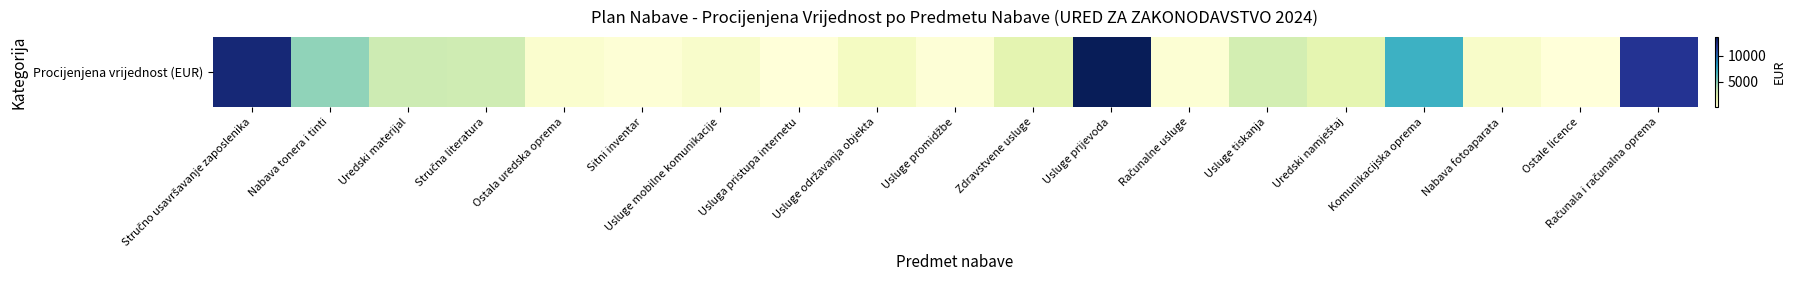

Reading right to left, transcribe all the data shown in this chart.

Računala i računalna oprema=11927	Ostale licence=159	Nabava fotoaparata=785	Komunikacijska oprema=7060	Uredski namještaj=2123	Usluge tiskanja=2946	Računalne usluge=331	Usluge prijevoda=13592	Zdravstvene usluge=2166	Usluge promidžbe=265	Usluge održavanja objekta=1061	Usluga pristupa internetu=108	Usluge mobilne komunikacije=700	Sitni inventar=318	Ostala uredska oprema=530	Stručna literatura=3157	Uredski materijal=3183	Nabava tonera i tinti=4778	Stručno usavršavanje zaposlenika=12741